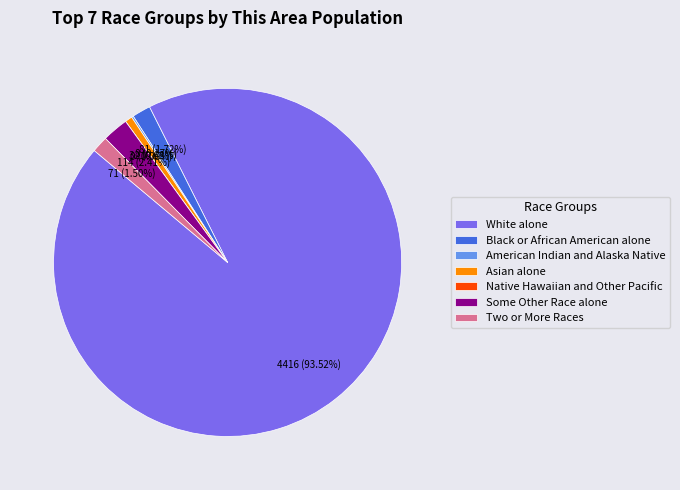

To the nearest percent, what is the average slice percentage?

14%